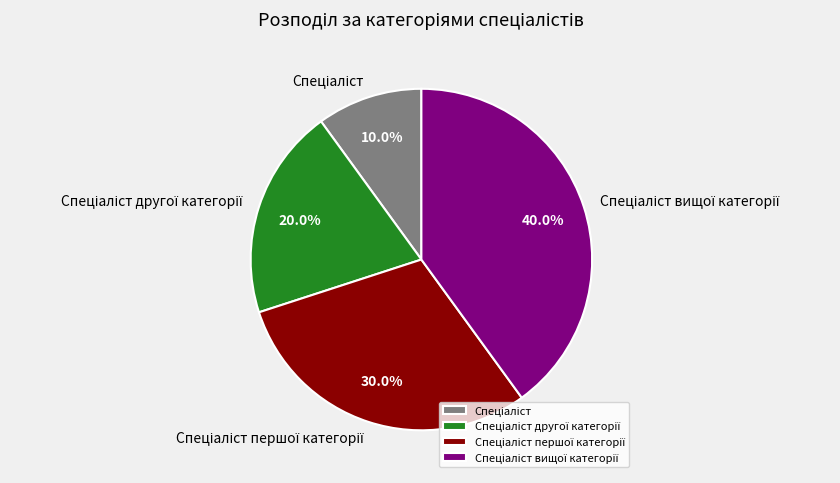

Does any single category account for the majority?

No